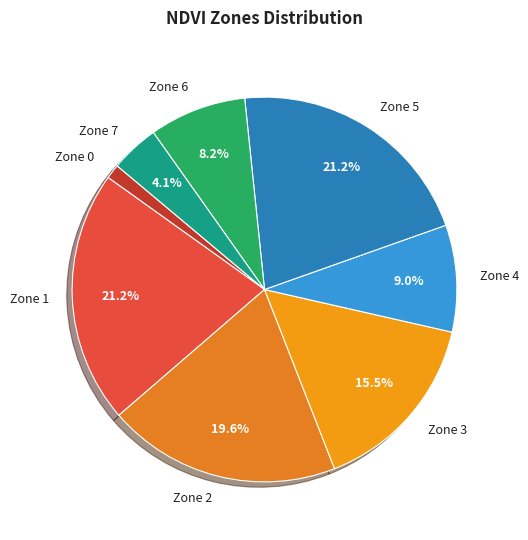

How many segments does this pie chart have?

8